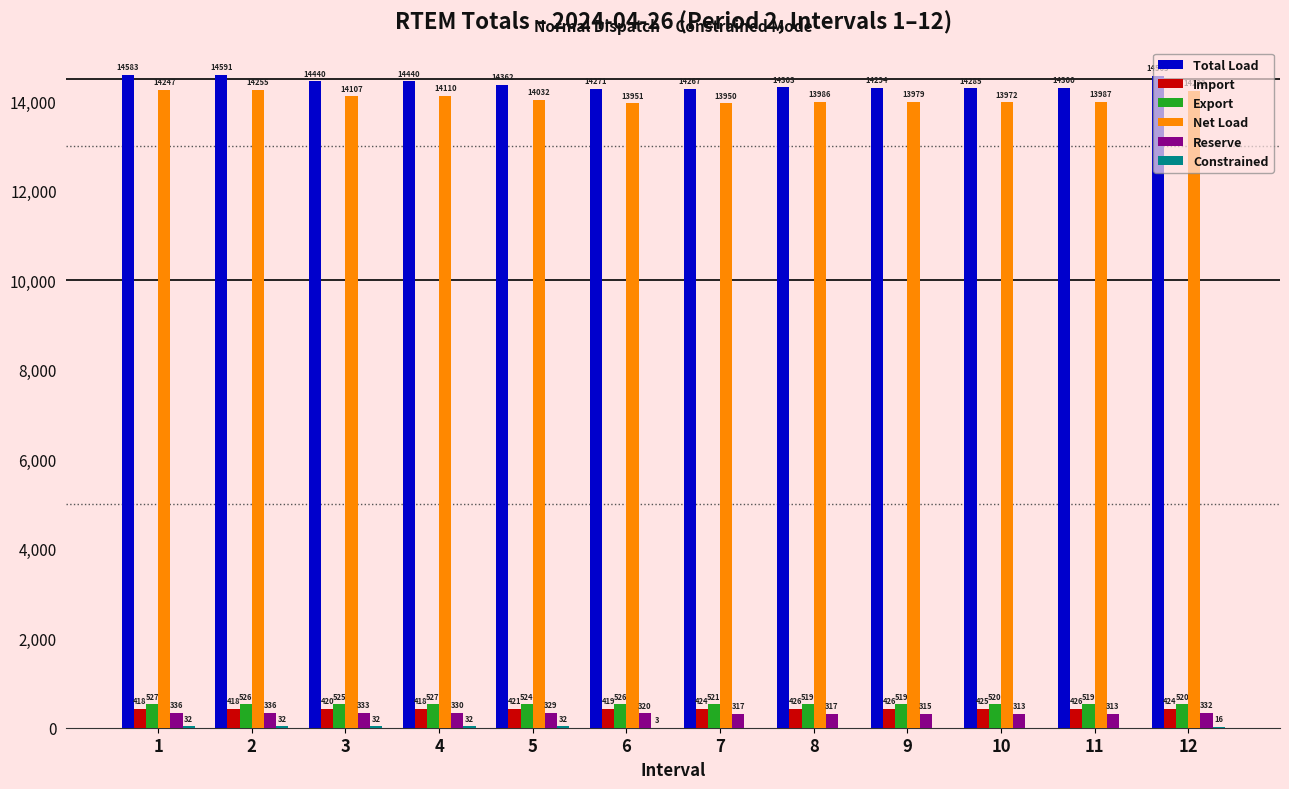

Between 2 and 3, which series saw the biggest shift?

Total Load